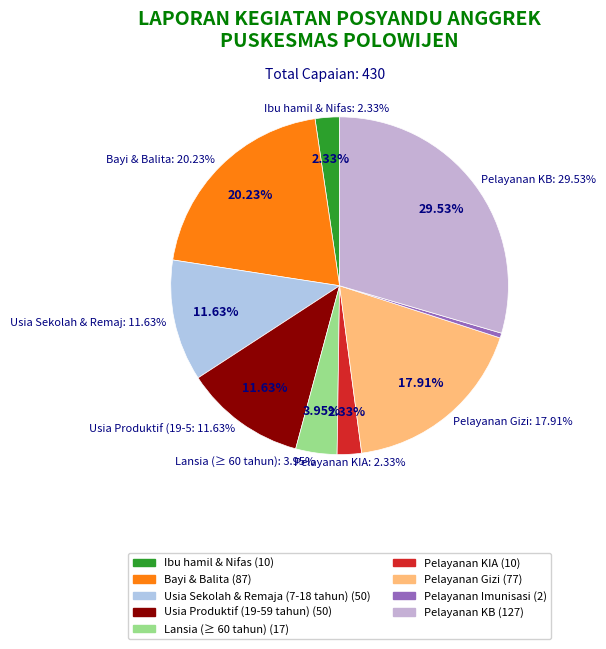

Is it true that Usia Produktif (19-59 tahun) is 4% of the pie?

False